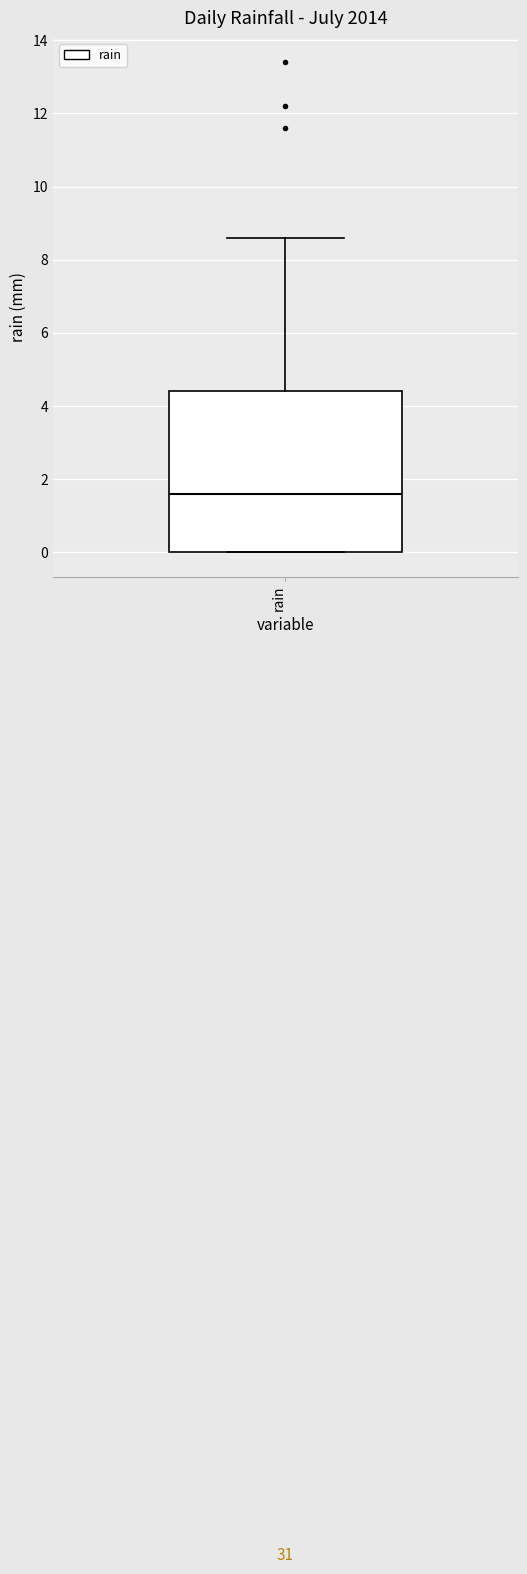

Read this box plot against the y-axis: the position of the median line, the range covered by the box, and the ends of both whiskers. The values are not printed on the chart, so give them approximately, as read against the axis.

median 1.6, box 0.0 to 4.4, whiskers 0.0 to 8.6